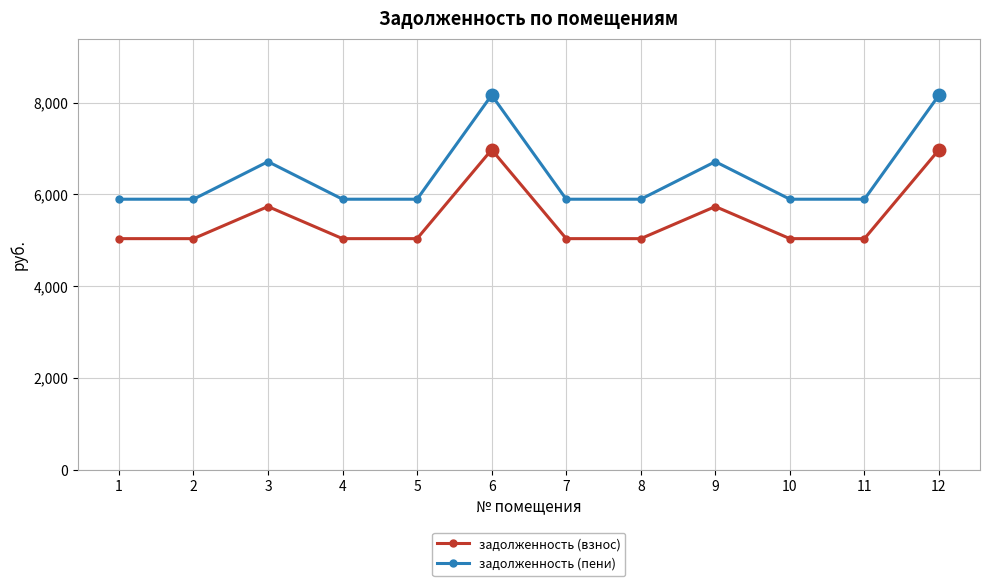

In задолженность (пени), how many points are higher than both neighbors (excluding endpoints)?

3